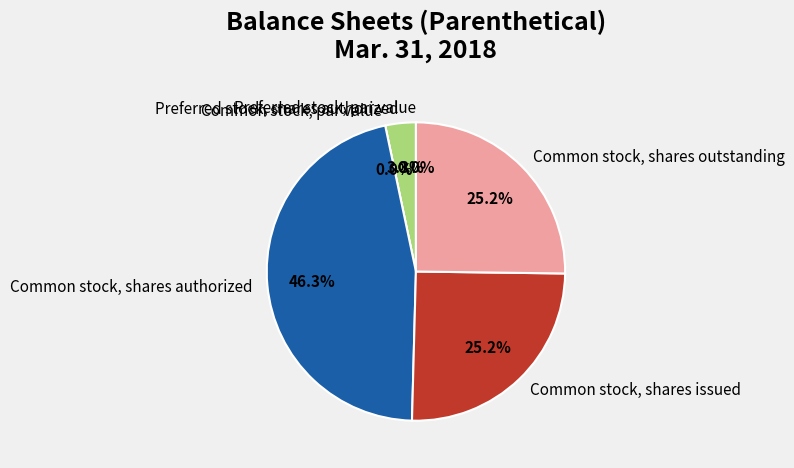

How many slices are in this pie chart?

6